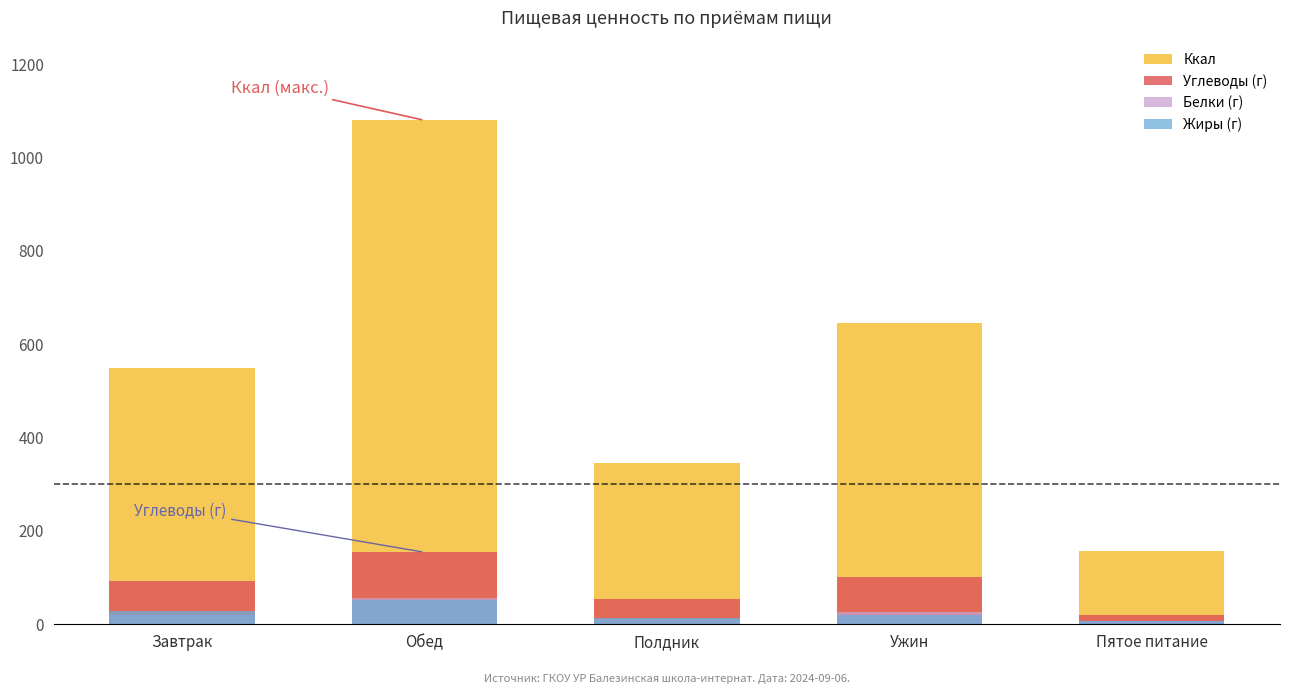

How many groups of bars are there?

5